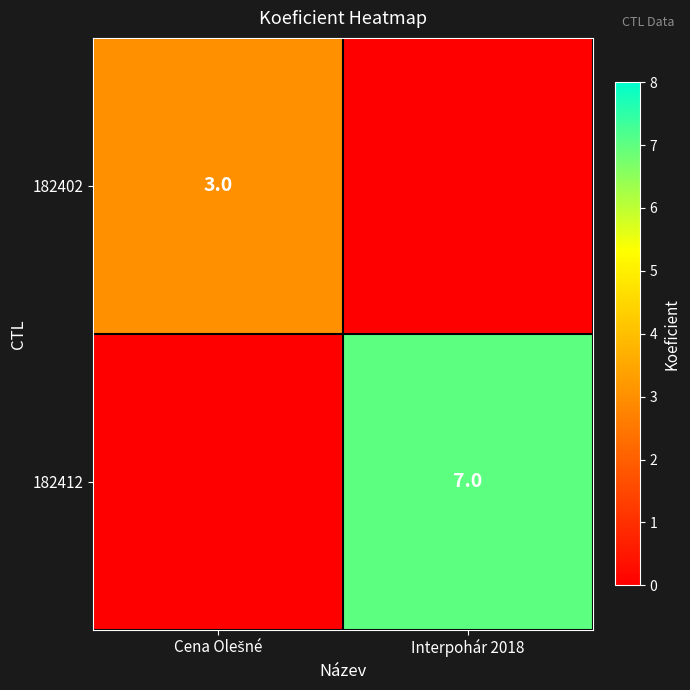

True or false: 182412 has a value of 3 at Interpohár 2018.

False